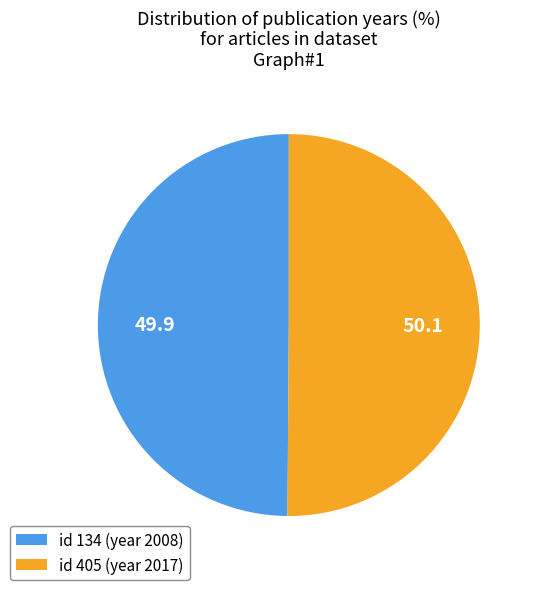

Is it true that id 134 (year 2008) is 50% of the pie?

True